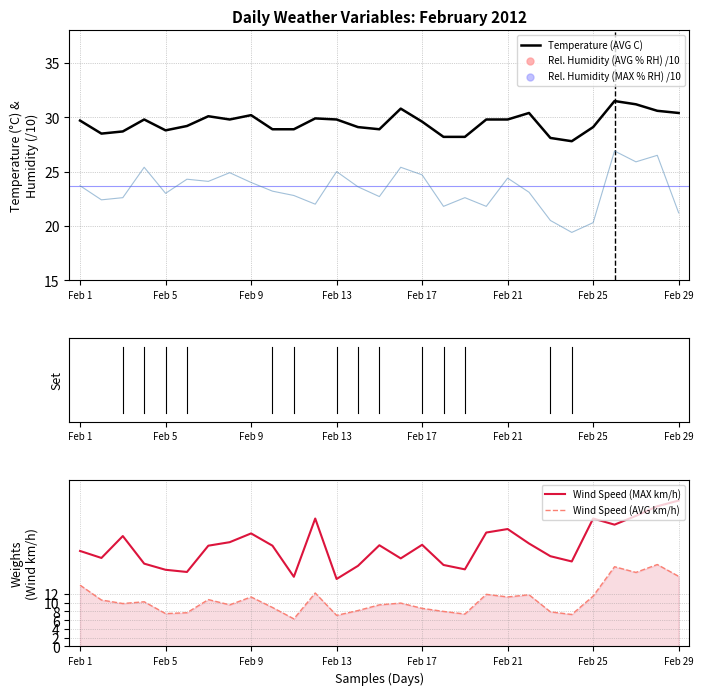

At how many categories does at least one series exceed 17?

29